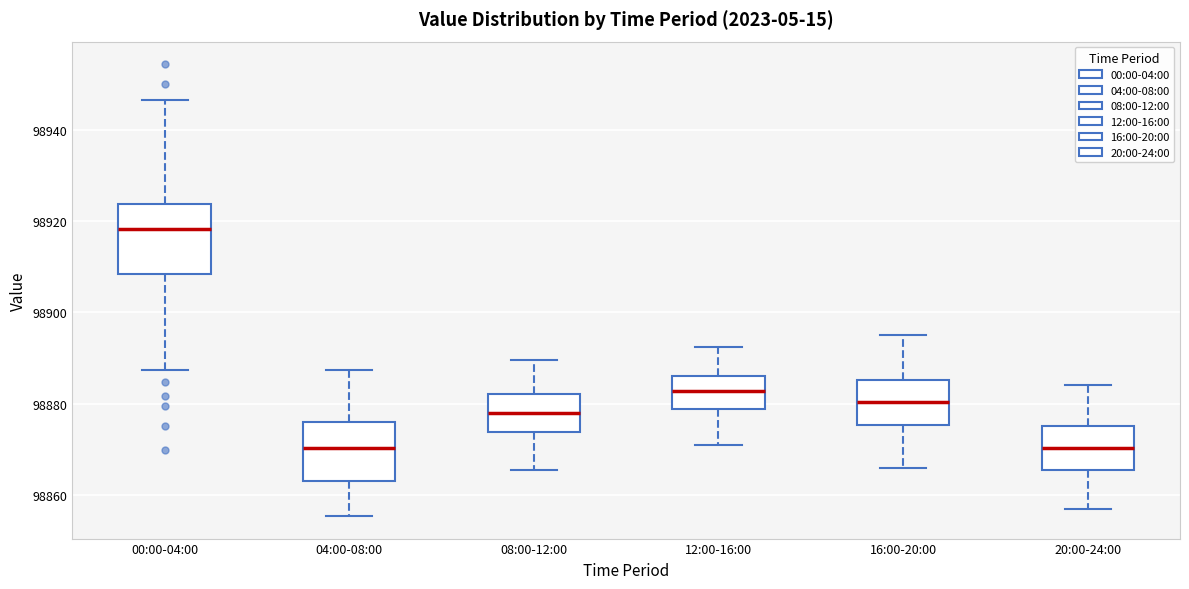

Reading left to right, read every box against the y-axis: the position of its median line, the range the box covers, and the ends of its whiskers. The values are not printed on the chart, so give them approximately, as read against the axis.

00:00-04:00: median 98918, box 98908 to 98924, whiskers 98888 to 98946
04:00-08:00: median 98870, box 98864 to 98876, whiskers 98856 to 98888
08:00-12:00: median 98878, box 98874 to 98882, whiskers 98866 to 98890
12:00-16:00: median 98882, box 98878 to 98886, whiskers 98872 to 98892
16:00-20:00: median 98880, box 98876 to 98886, whiskers 98866 to 98896
20:00-24:00: median 98870, box 98866 to 98876, whiskers 98858 to 98884